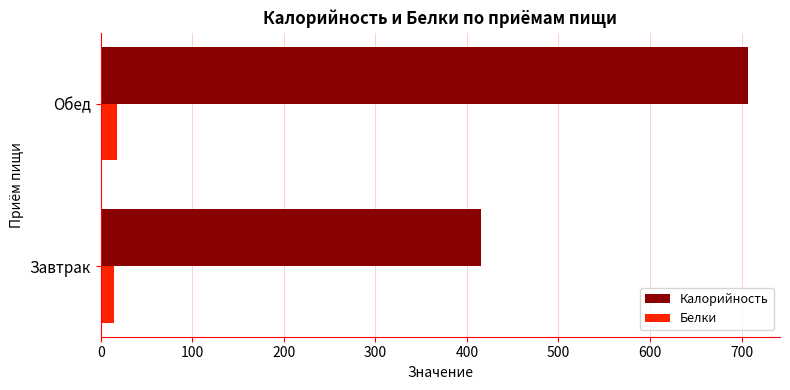

What is the maximum value for Калорийность?

706.7